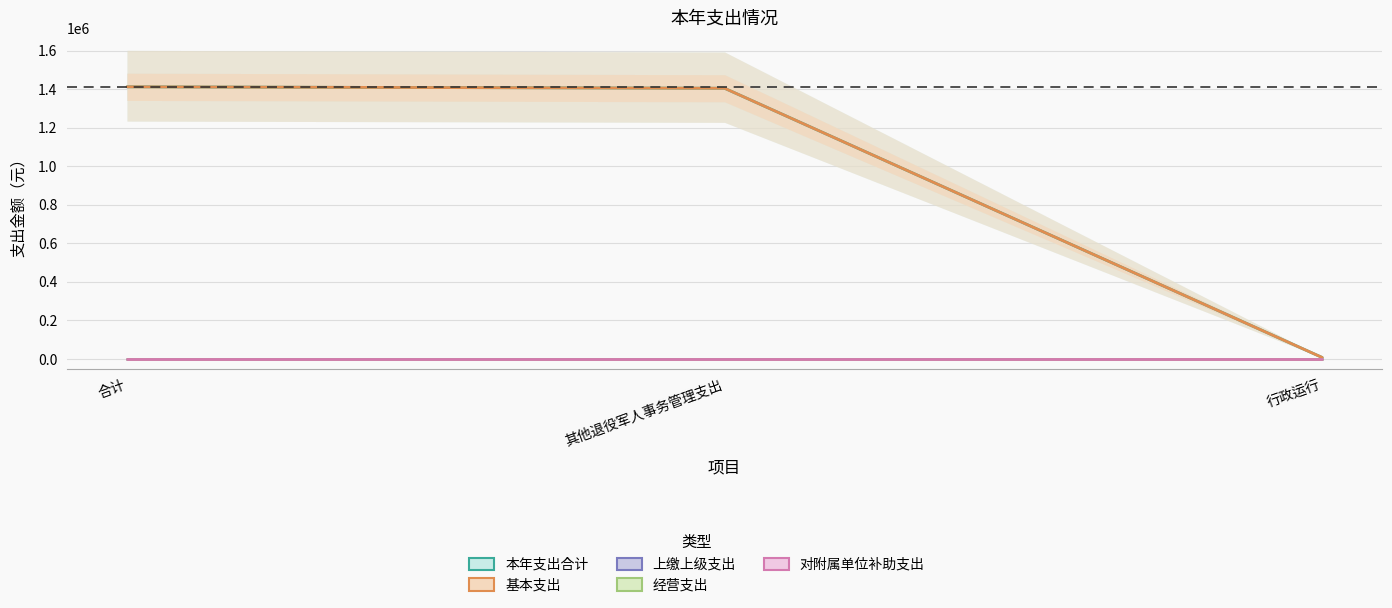

True or false: 本年支出合计 has a value of 7500.0 at 行政运行.

True